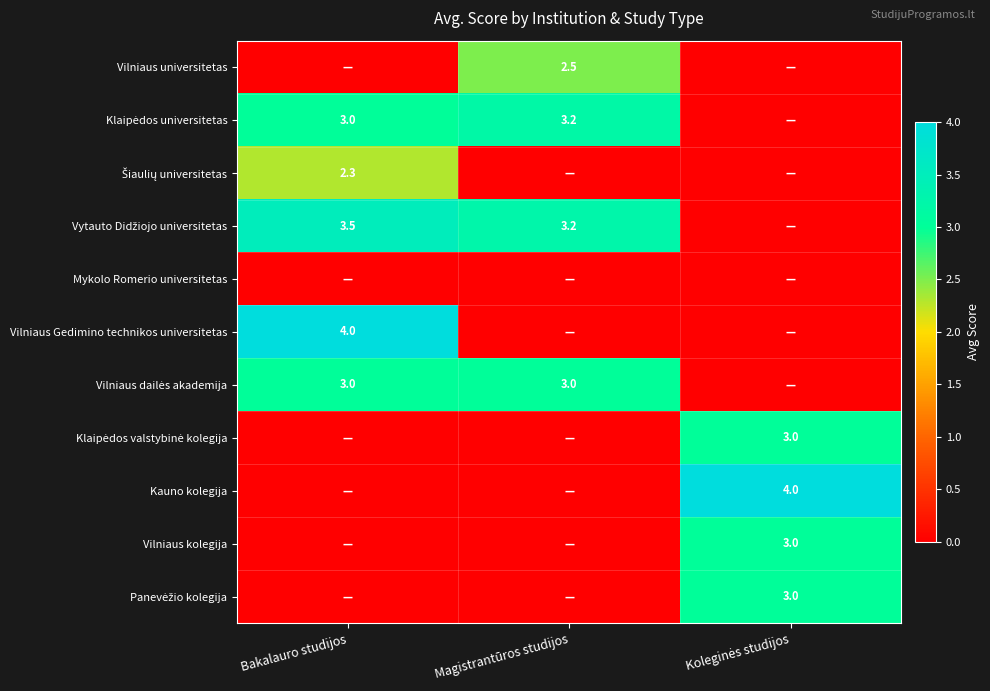

The value of Vilniaus kolegija at Koleginės studijos is 2.1. True or false?

False